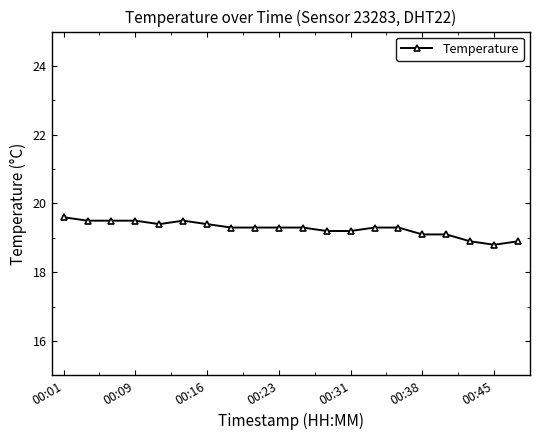

Reading left to right, what are all the values shown in this chart?

19.6	19.5	19.5	19.5	19.4	19.5	19.4	19.3	19.3	19.3	19.3	19.2	19.2	19.3	19.3	19.1	19.1	18.9	18.8	18.9